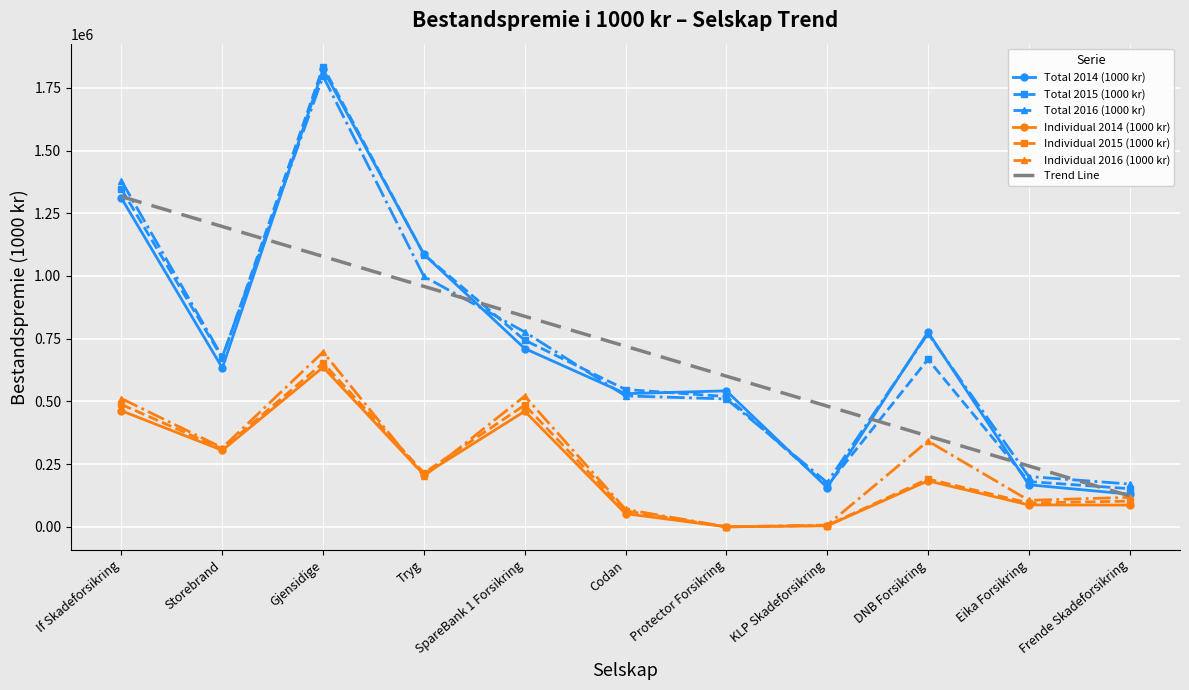

What is the spread (max minus min) of values at SpareBank 1 Forsikring?

378577.5